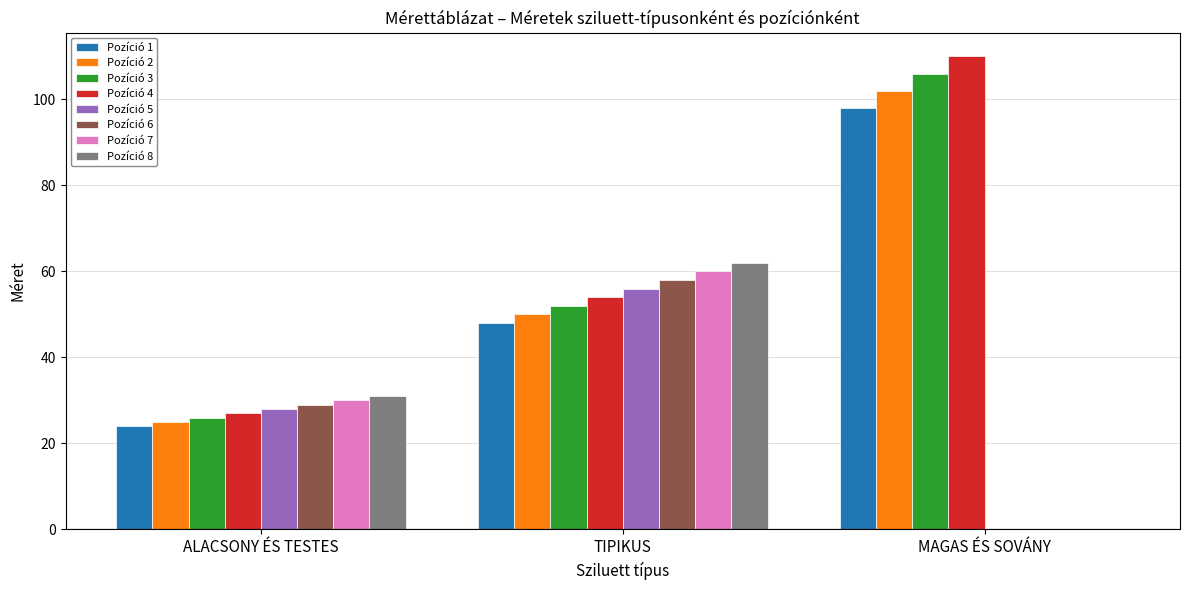

What are all the series names shown in the legend?

Pozíció 1, Pozíció 2, Pozíció 3, Pozíció 4, Pozíció 5, Pozíció 6, Pozíció 7, Pozíció 8